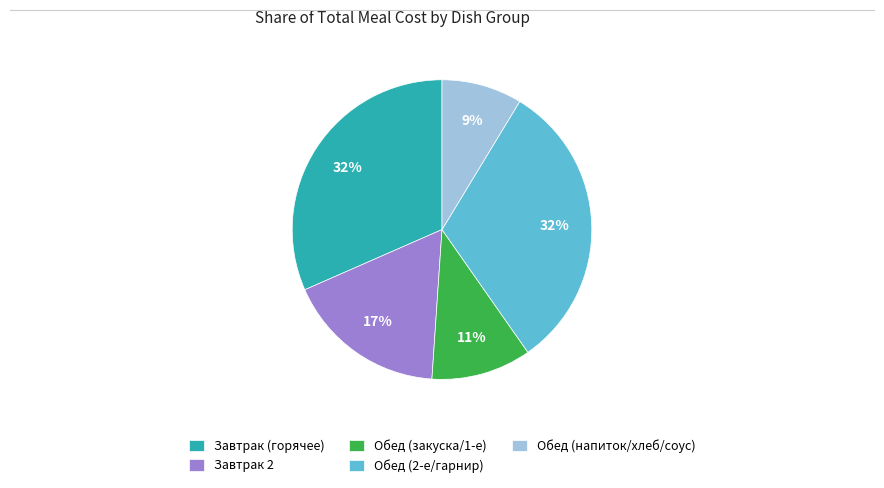

Between Обед (напиток/хлеб/соус) and Обед (закуска/1-е), which is larger?

Обед (закуска/1-е)